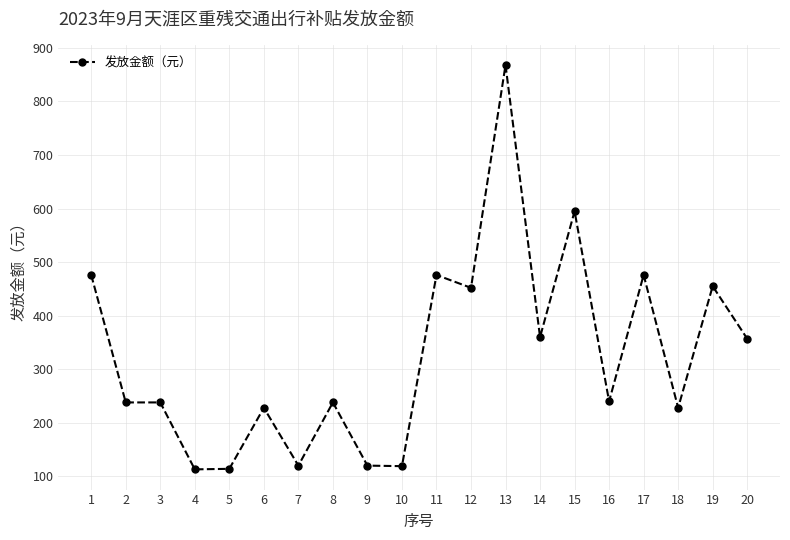

True or false: the data shows 357 at 20.

True